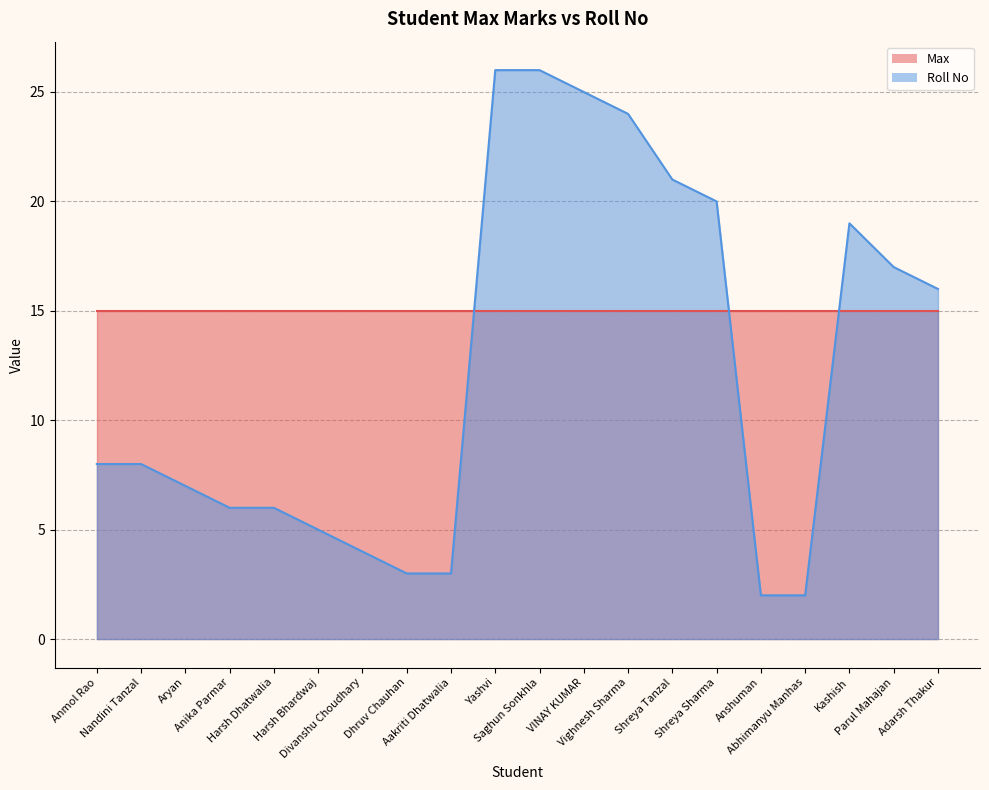

What is the greatest value displayed?

26